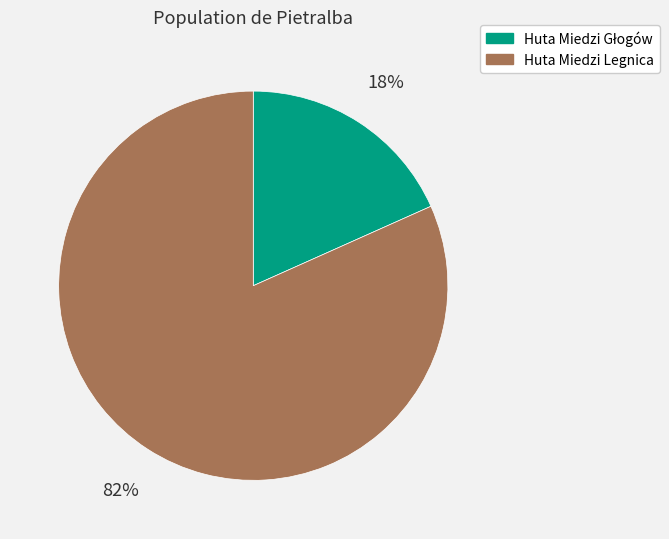

The Huta Miedzi Legnica slice represents 82% of the pie. True or false?

True